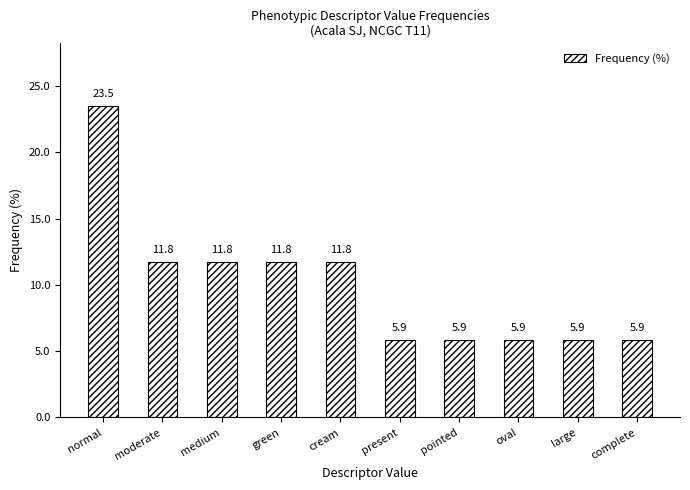

Are the bars horizontal?

No